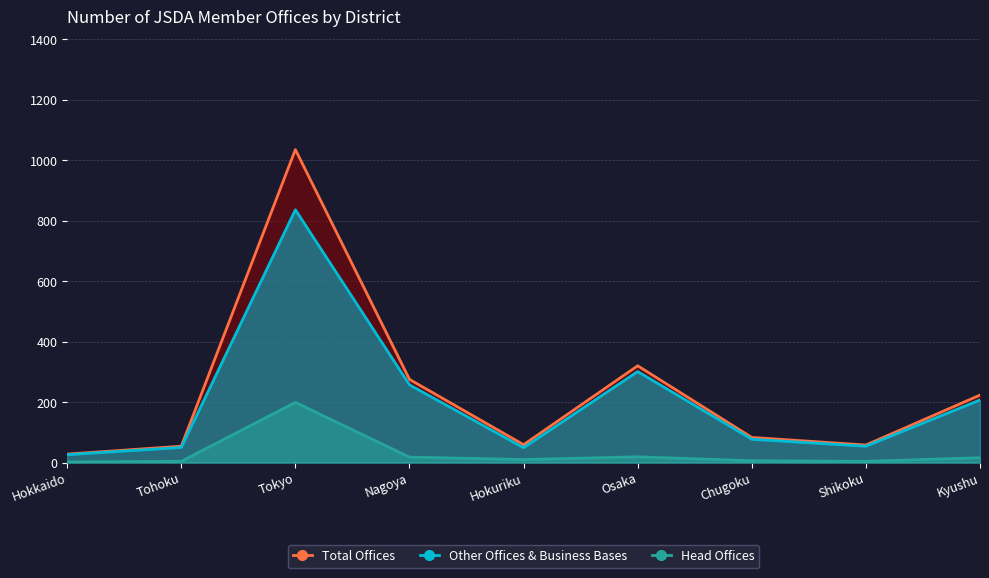

How many distinct data groups are displayed?

3